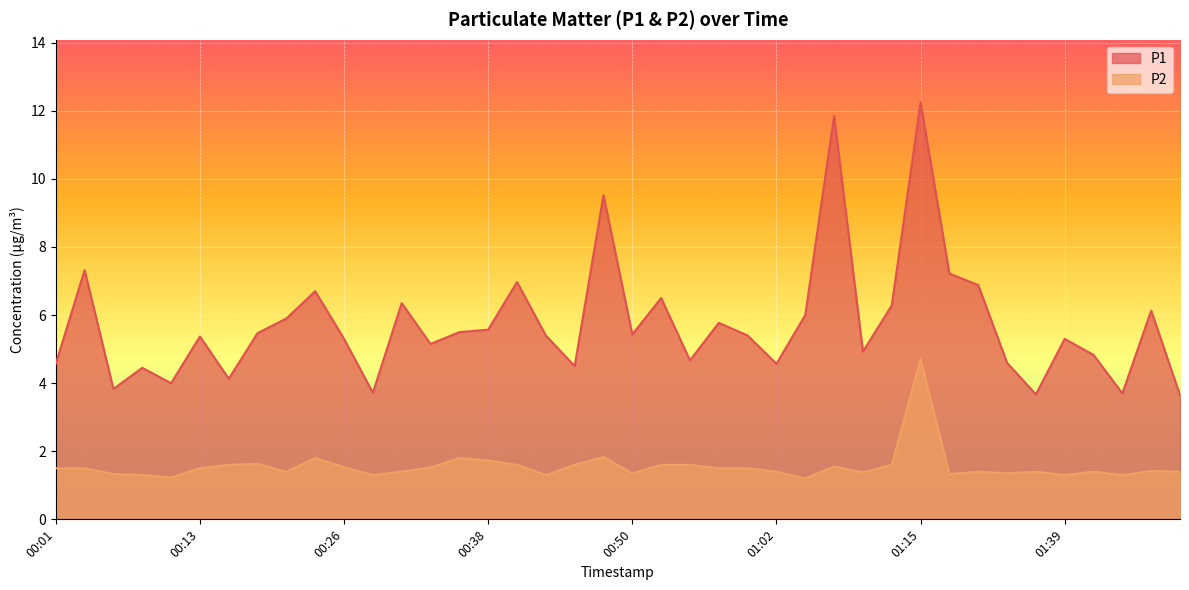

Is it true that P1 equals 2.0 at 01:05?

False